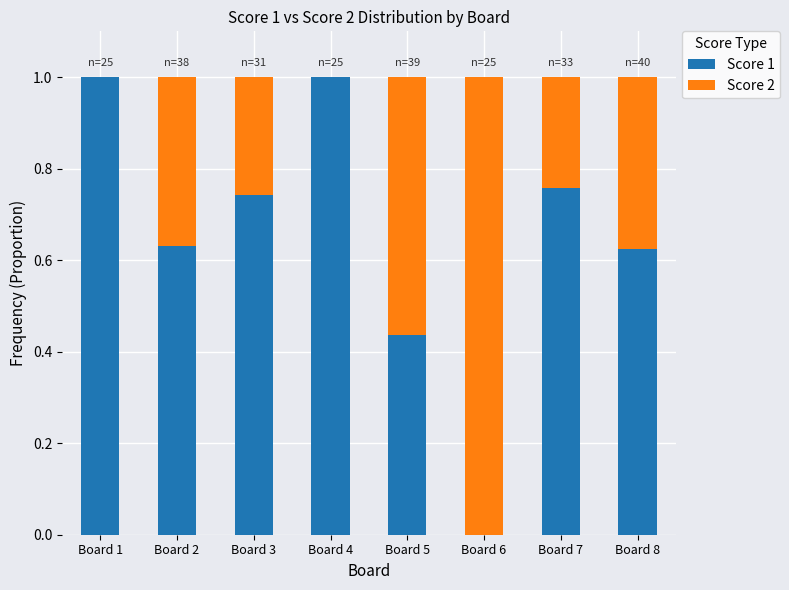

What is the sum of the Score 1 values at Board 6 and Board 4?

1.0